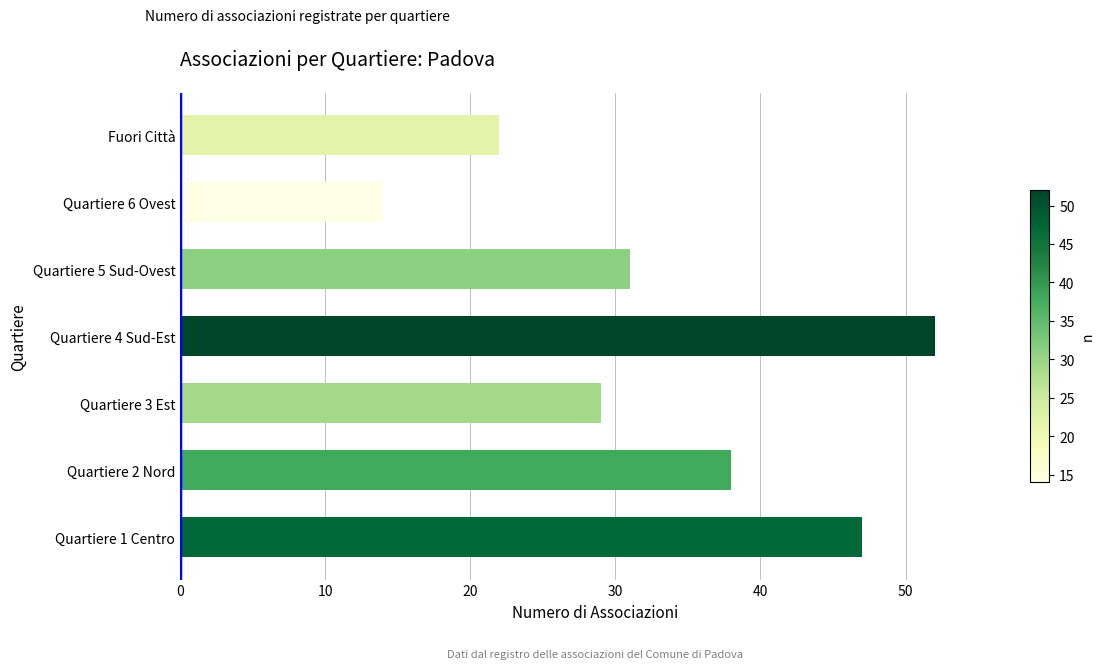

True or false: the data shows 52 at Quartiere 4 Sud-Est.

True